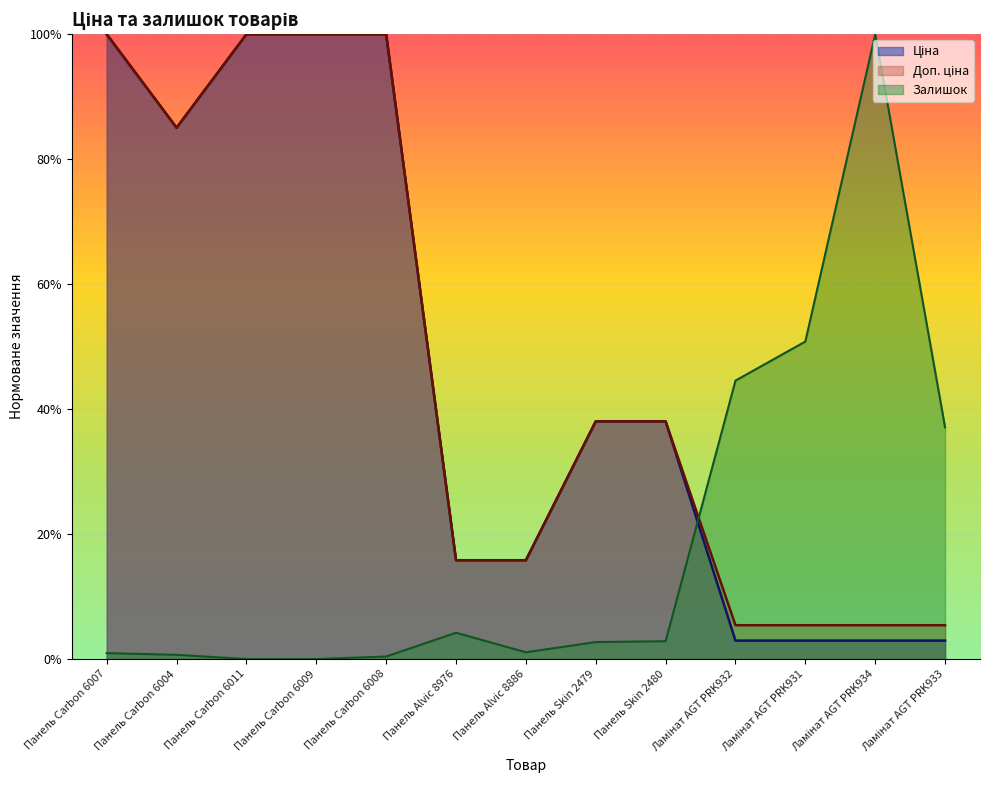

What is the sum of all Залишок values?

2.5